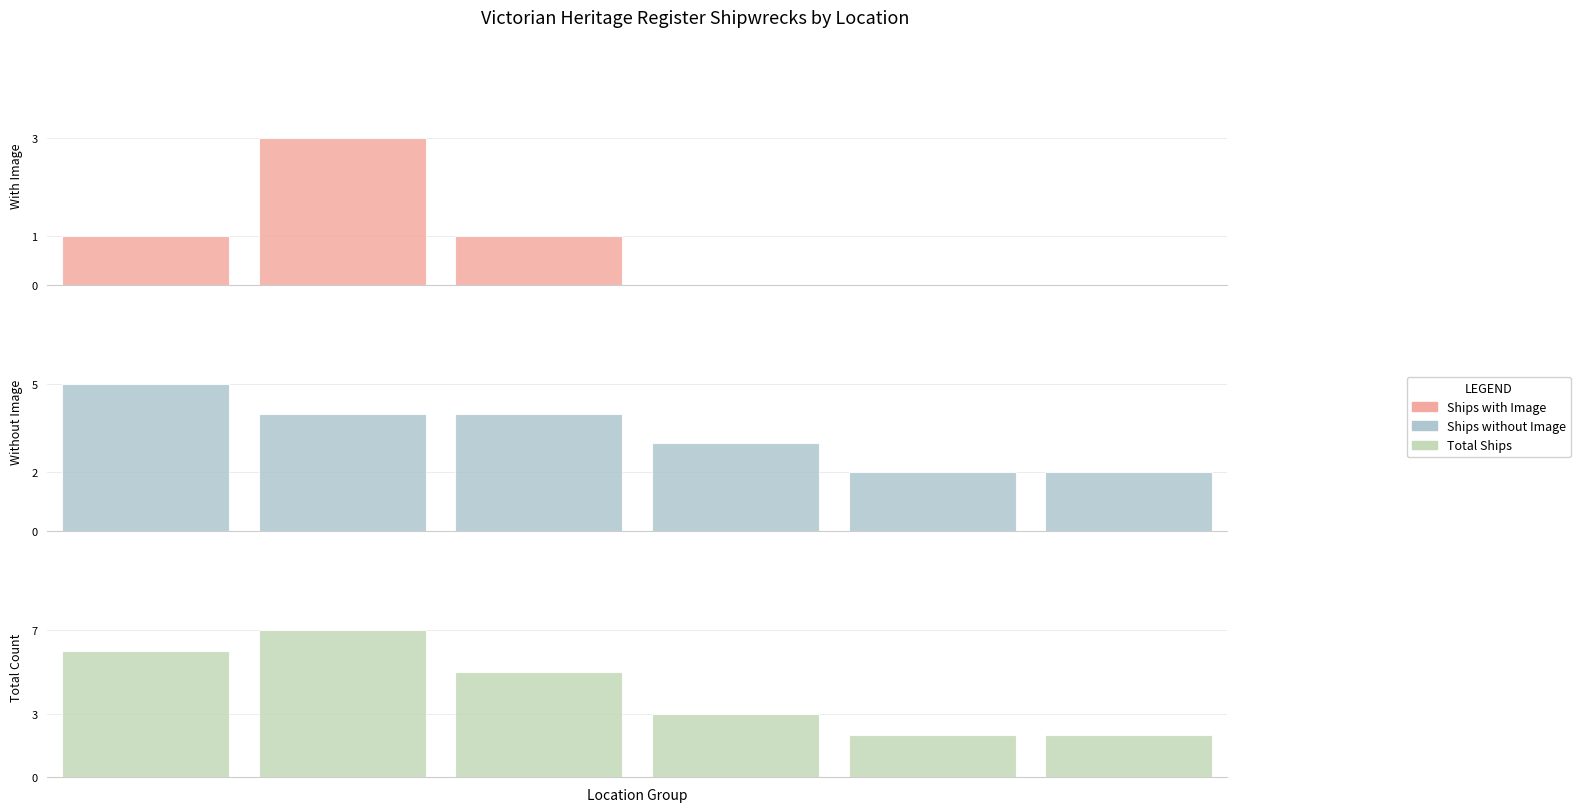

At which label does Ships with Image first exceed 1?

1